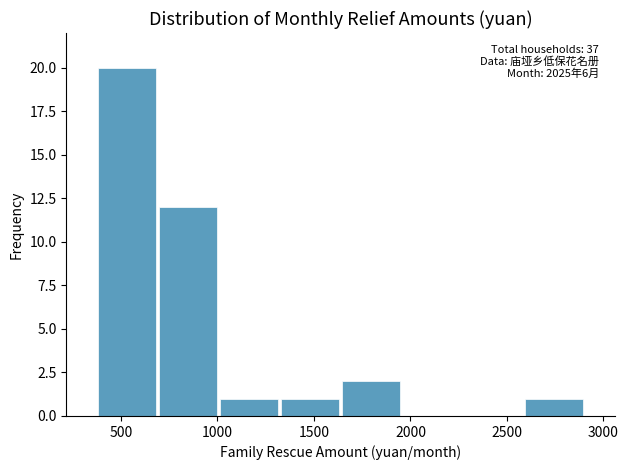

Which range on the x-axis has the tallest bar?

400 to 700